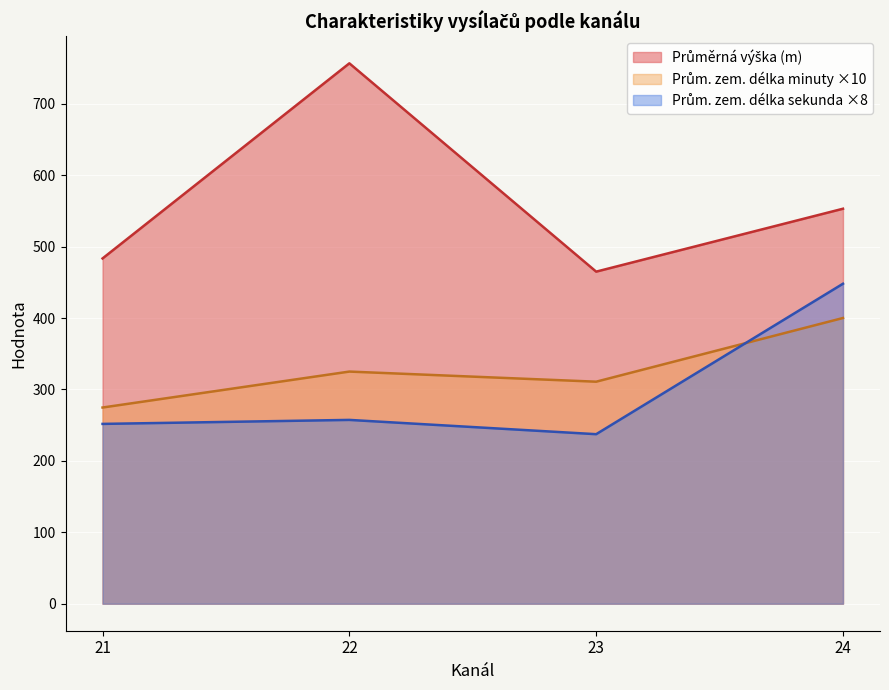

What is the spread (max minus min) of values at 21?

231.7